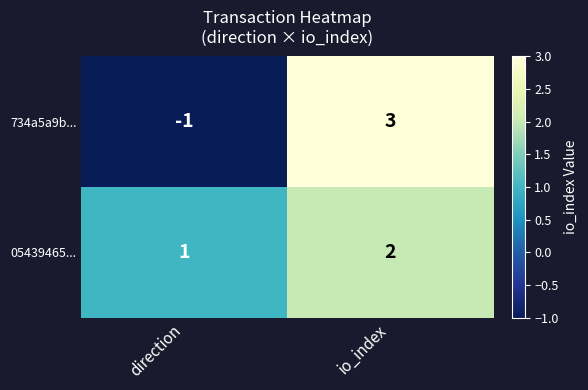

Reading left to right, extract all data points from this chart.

734a5a9b...: direction=-1	io_index=3
05439465...: direction=1	io_index=2